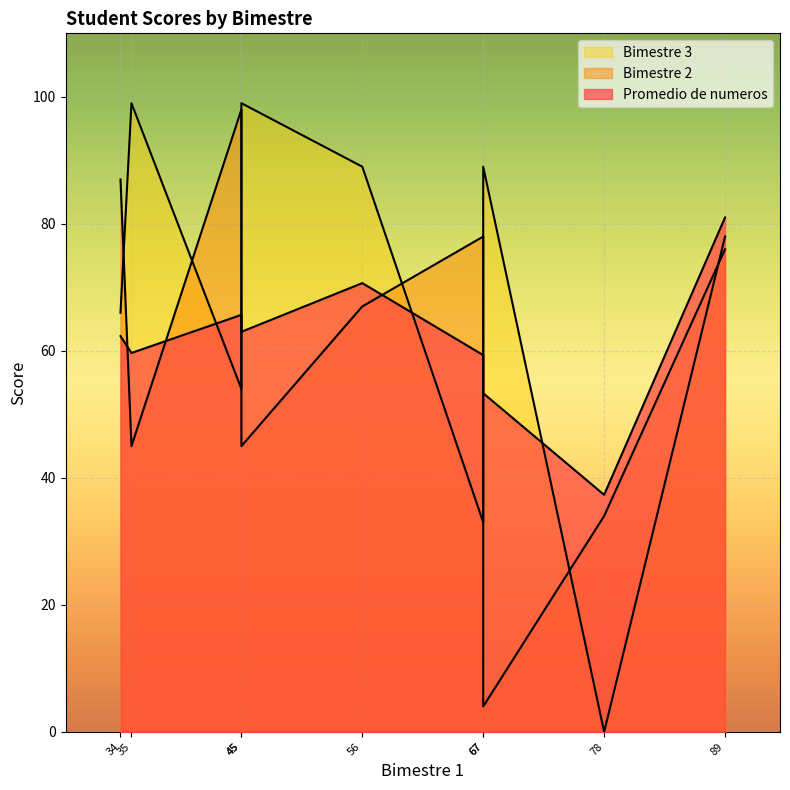

What is the difference between the maximum and second lowest values in the Bimestre 3 series?

66.0